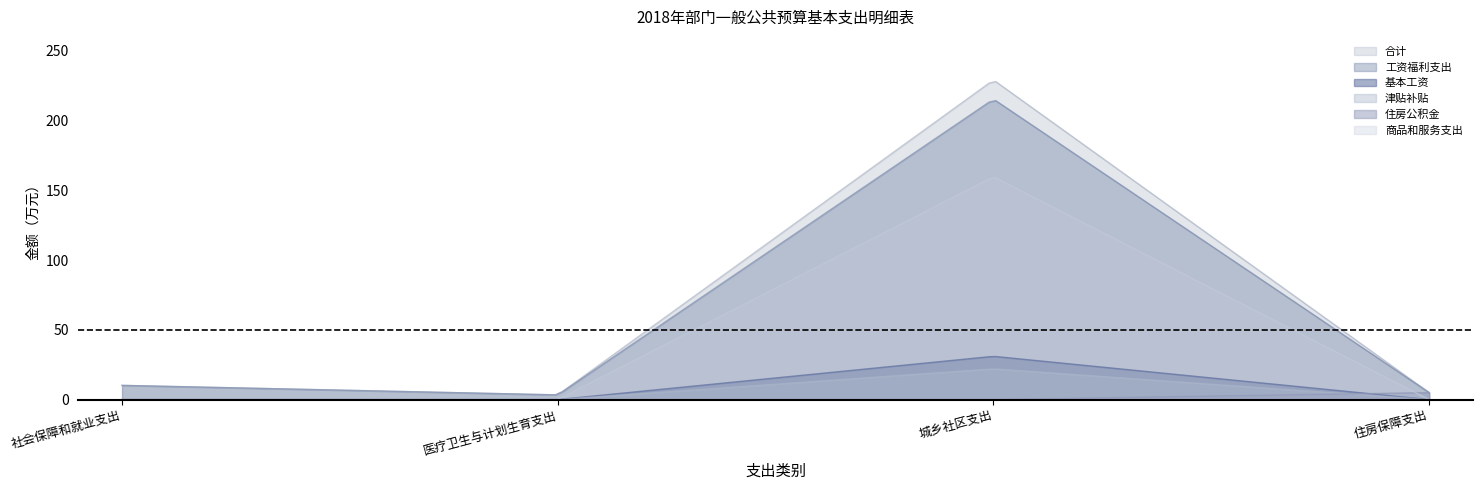

What is the maximum value shown in the chart?

228.0